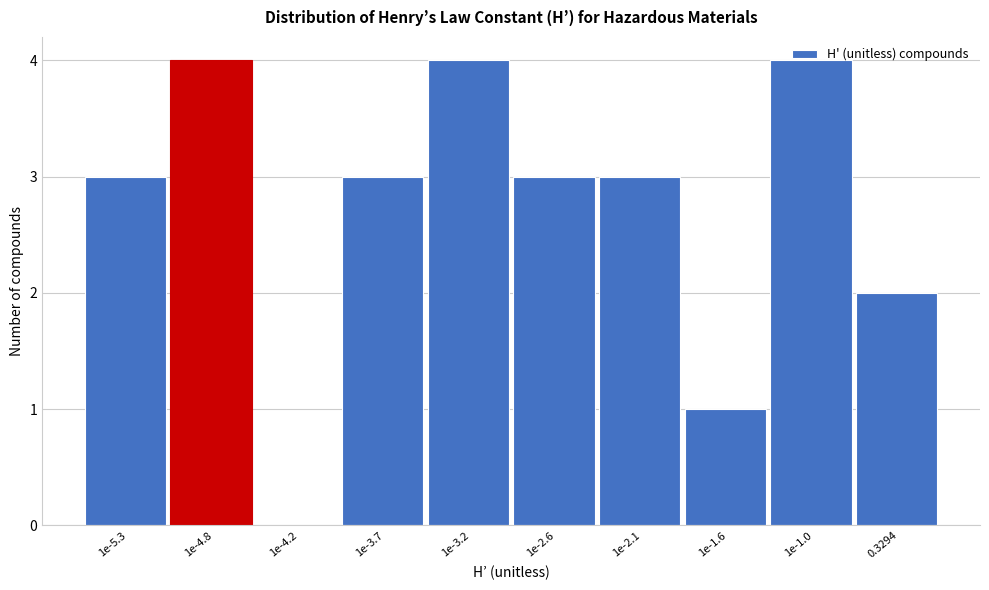

What is the greatest value displayed?

4